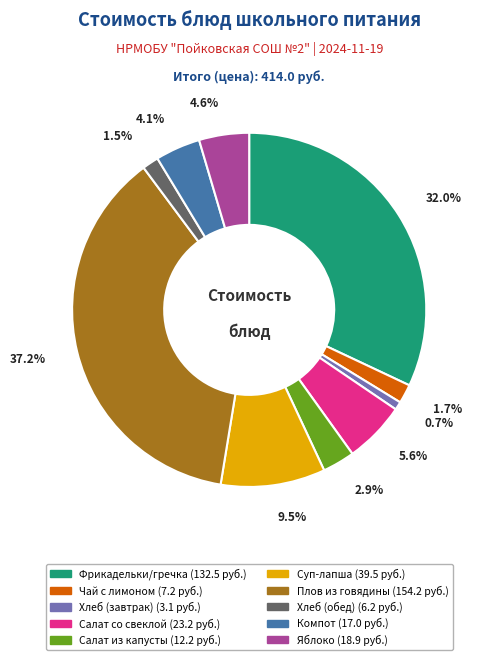

Is there a majority slice in this chart?

No